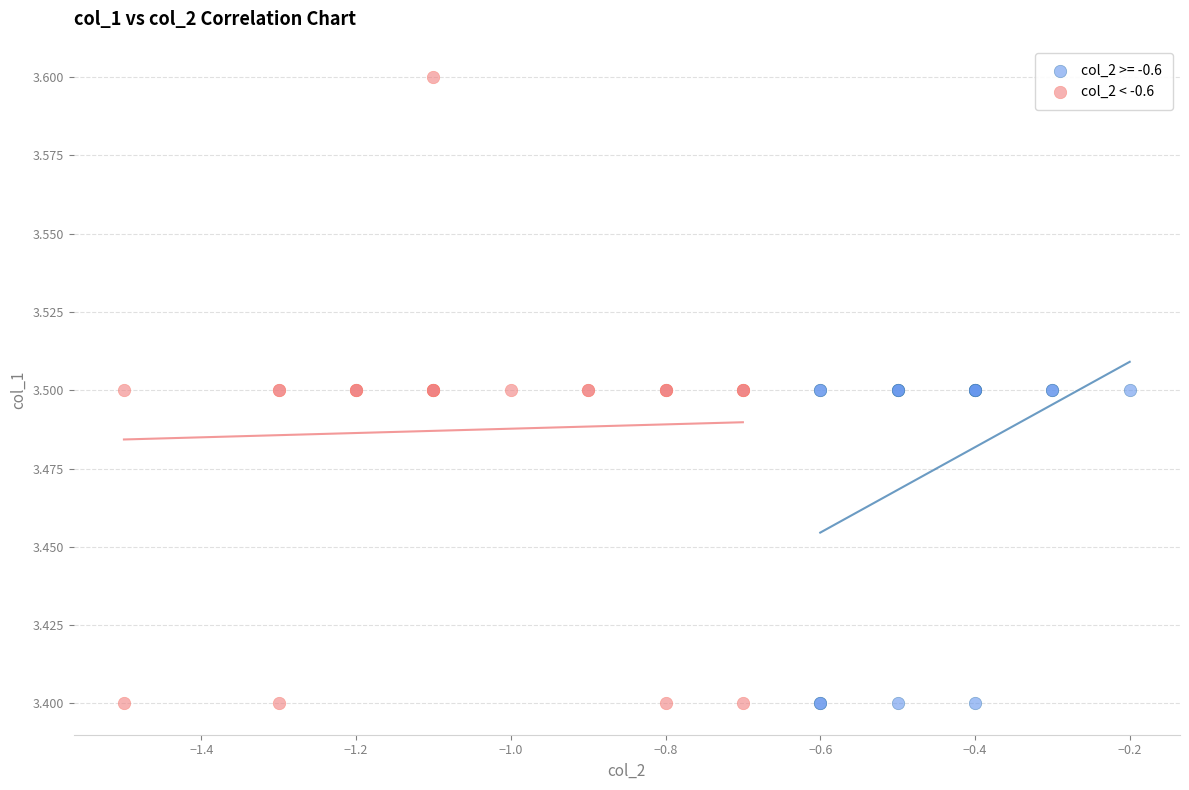

Which series reaches the maximum Y coordinate?

col_2 < -0.6